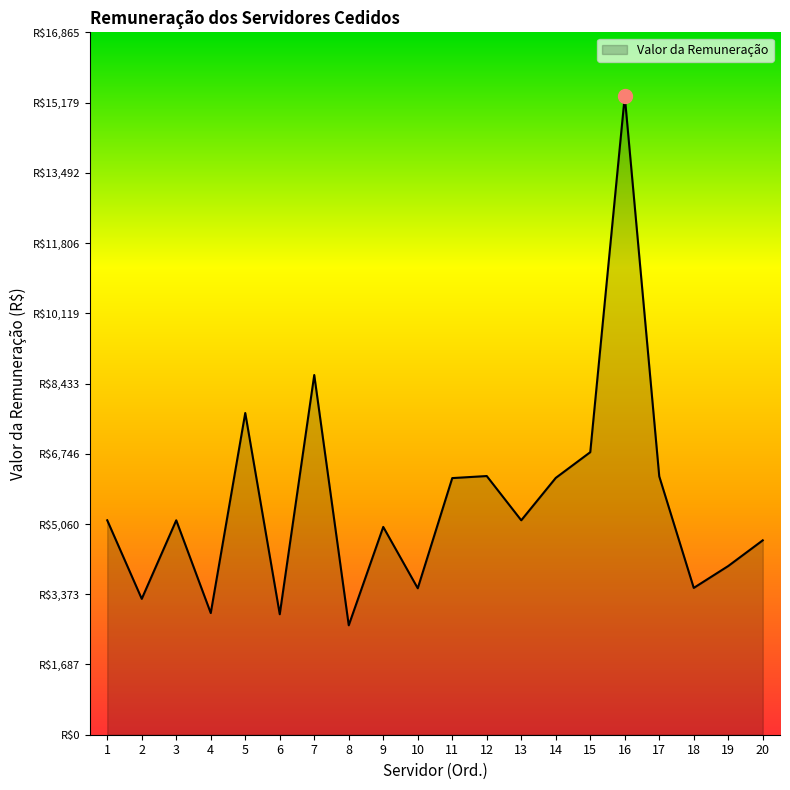

How many interior local peaks (higher than both neighbors) does the data have?

6